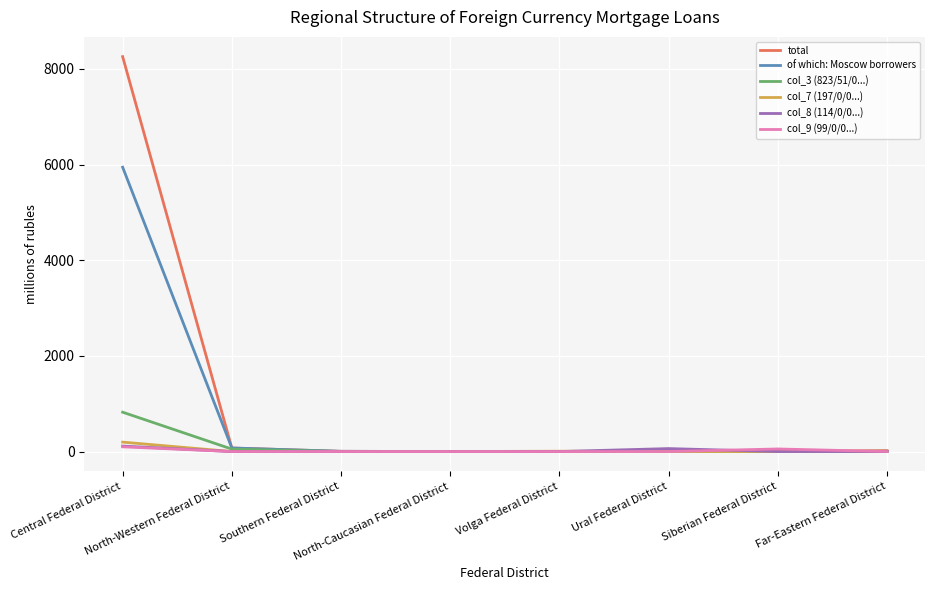

Which series has the widest spread of values?

total